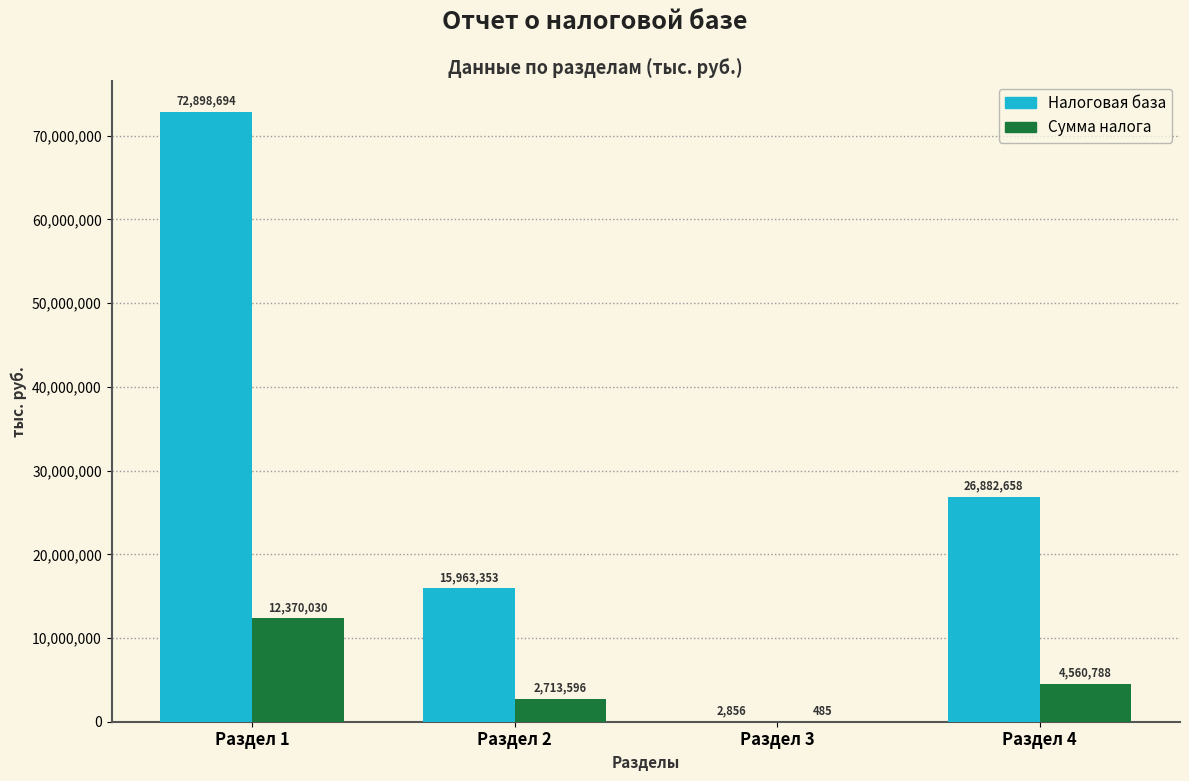

How many groups of bars are there?

4